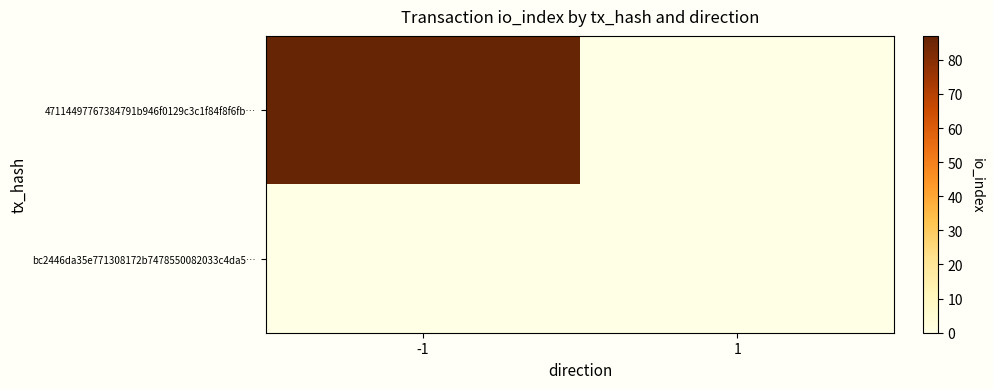

At which category is the sum across all series the highest?

-1